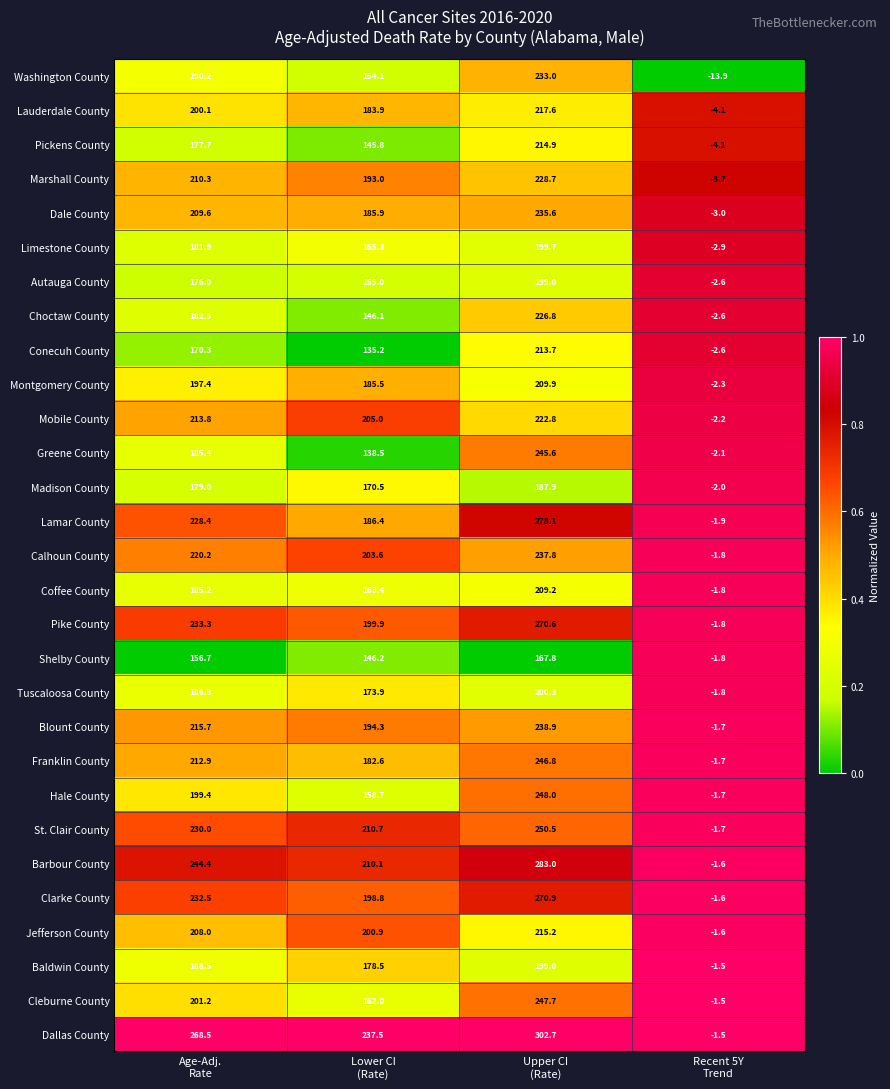

Count the number of categories in the chart.

4